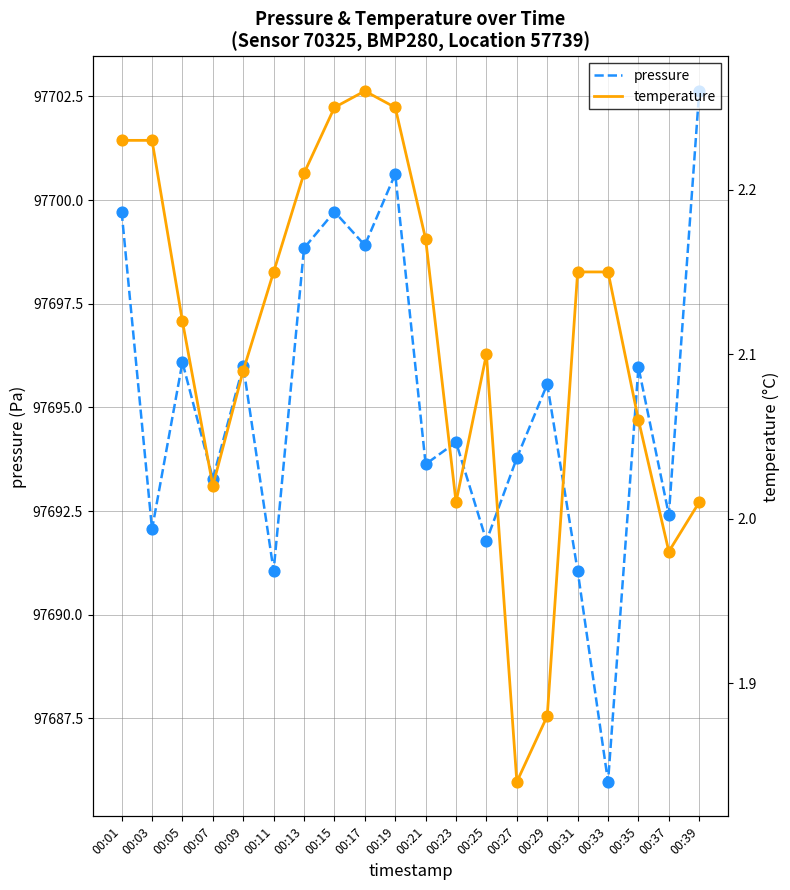

What is the total value across all series at 00:19?

97702.9